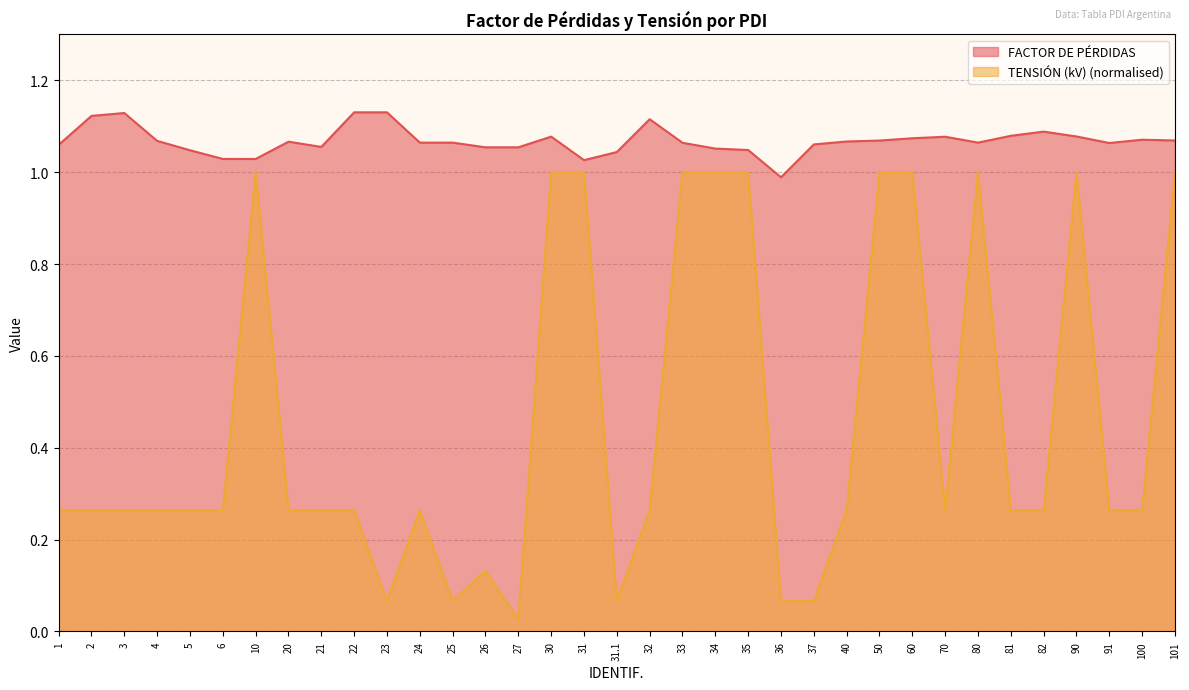

True or false: FACTOR DE PÉRDIDAS and TENSIÓN (kV) intersect in this chart.

False